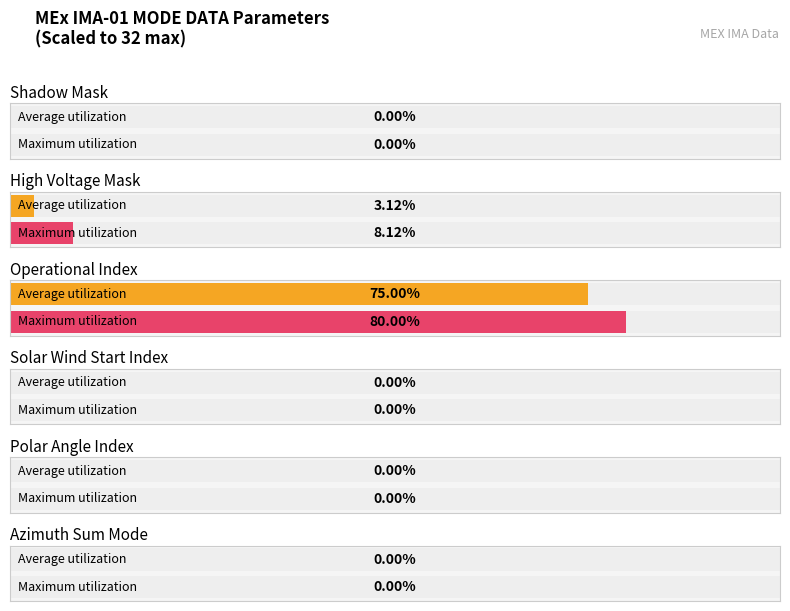

How many data points does each series have?

6